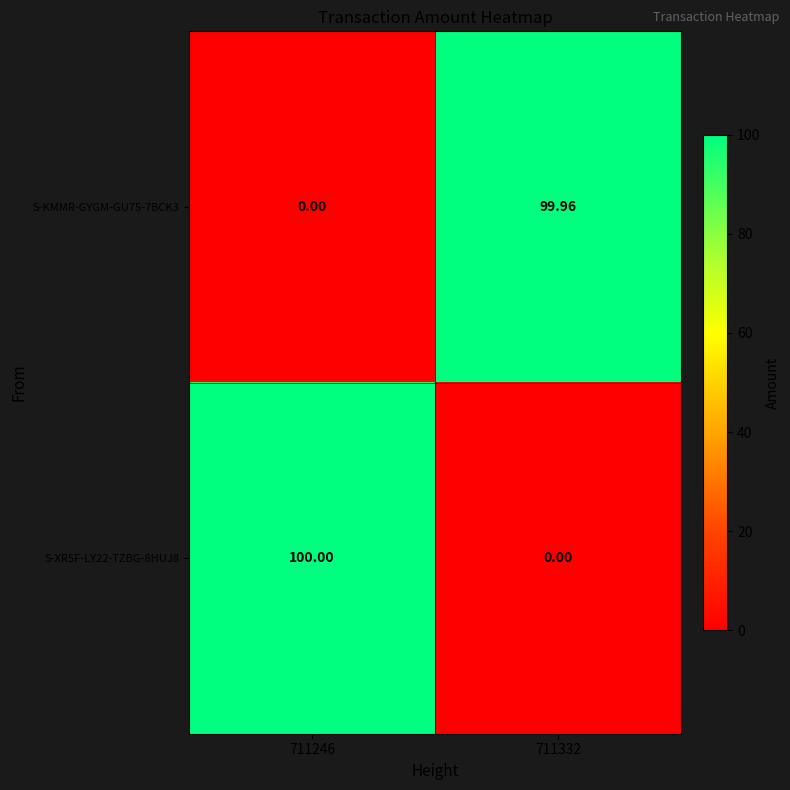

Is the value of S-KMMR-GYGM-GU75-7BCK3 at 711246 greater than the value of S-XR5F-LY22-TZBG-8HUJ8 at 711246?

No